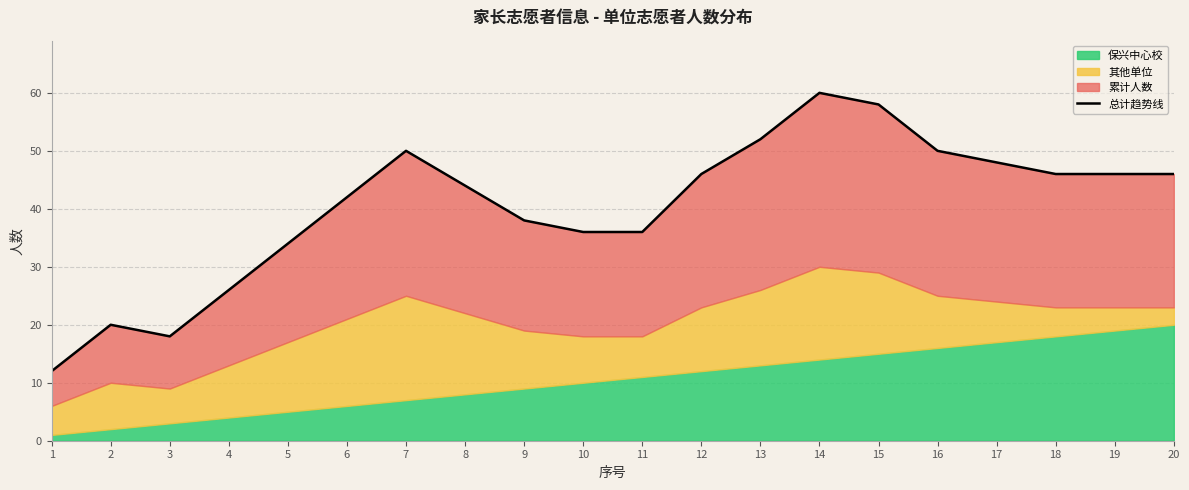

How many interior local valleys (lower than both neighbors) does the data have?

1